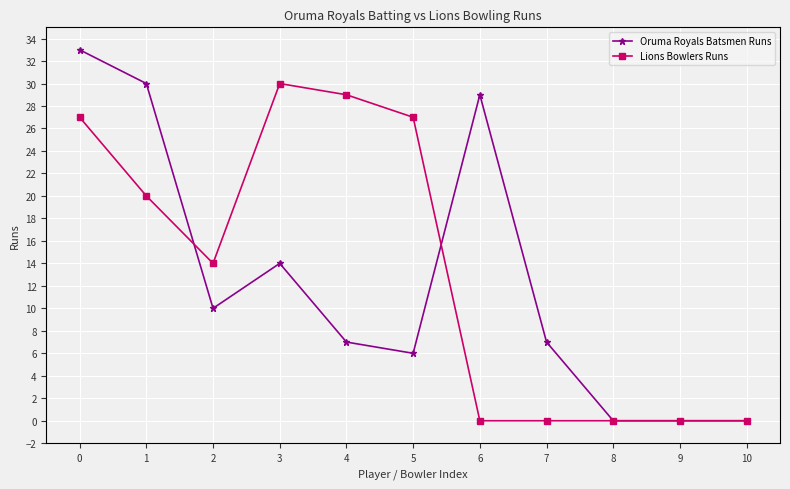

How many categories are shown in the chart?

11